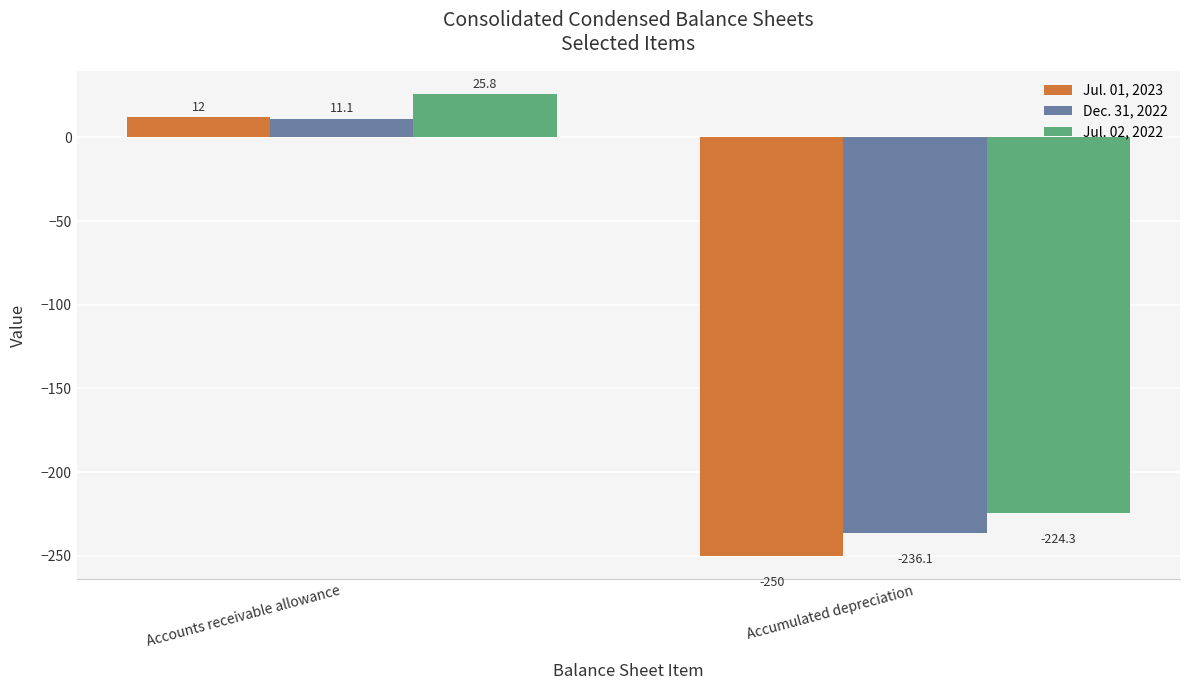

What is the maximum value for Jul. 01, 2023?

12.0